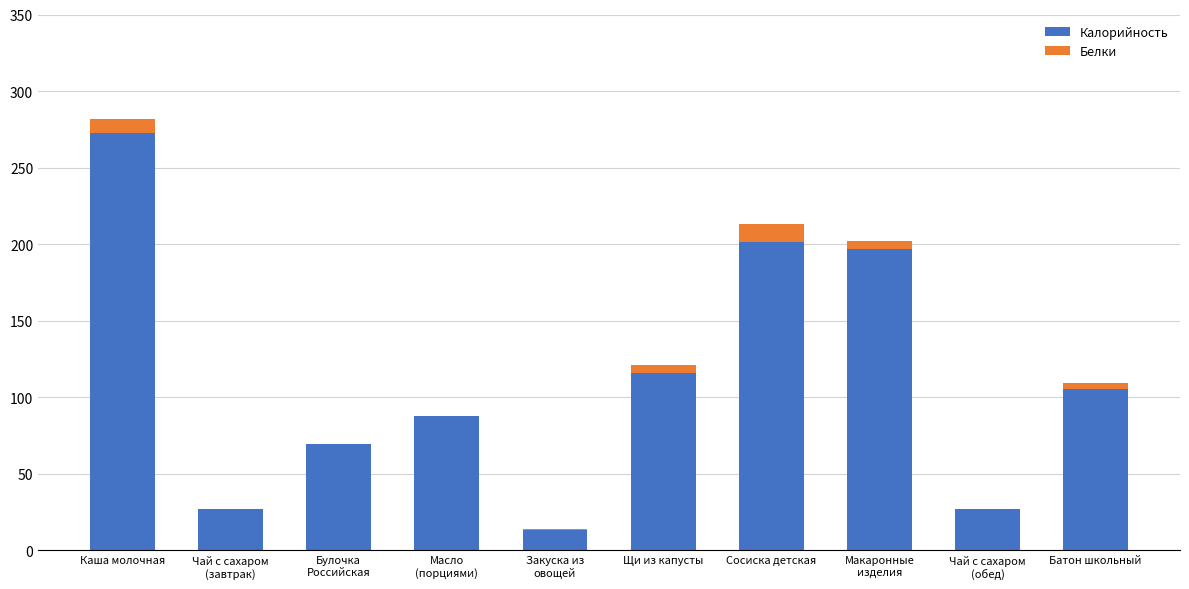

Count the number of data series in this chart.

2